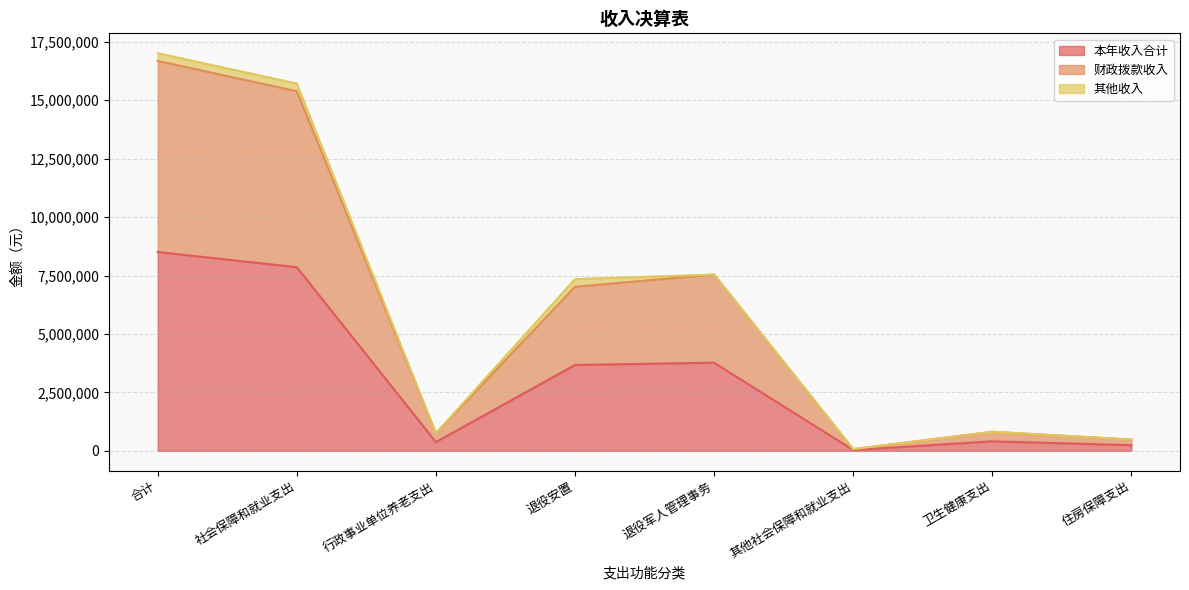

At which label does 本年收入合计 reach its peak?

合计